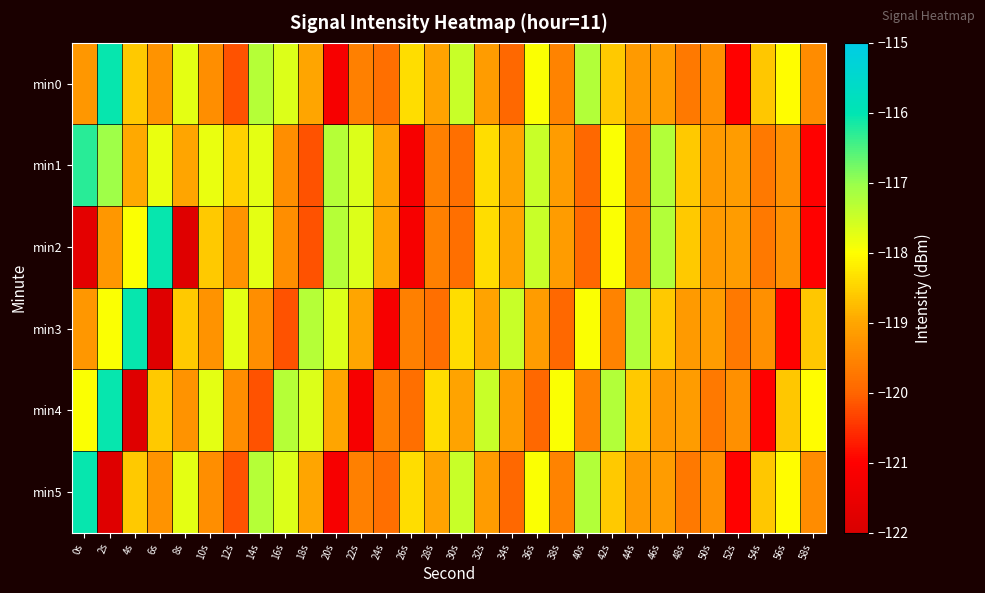

What is the total value across all series at 54s?

-716.9